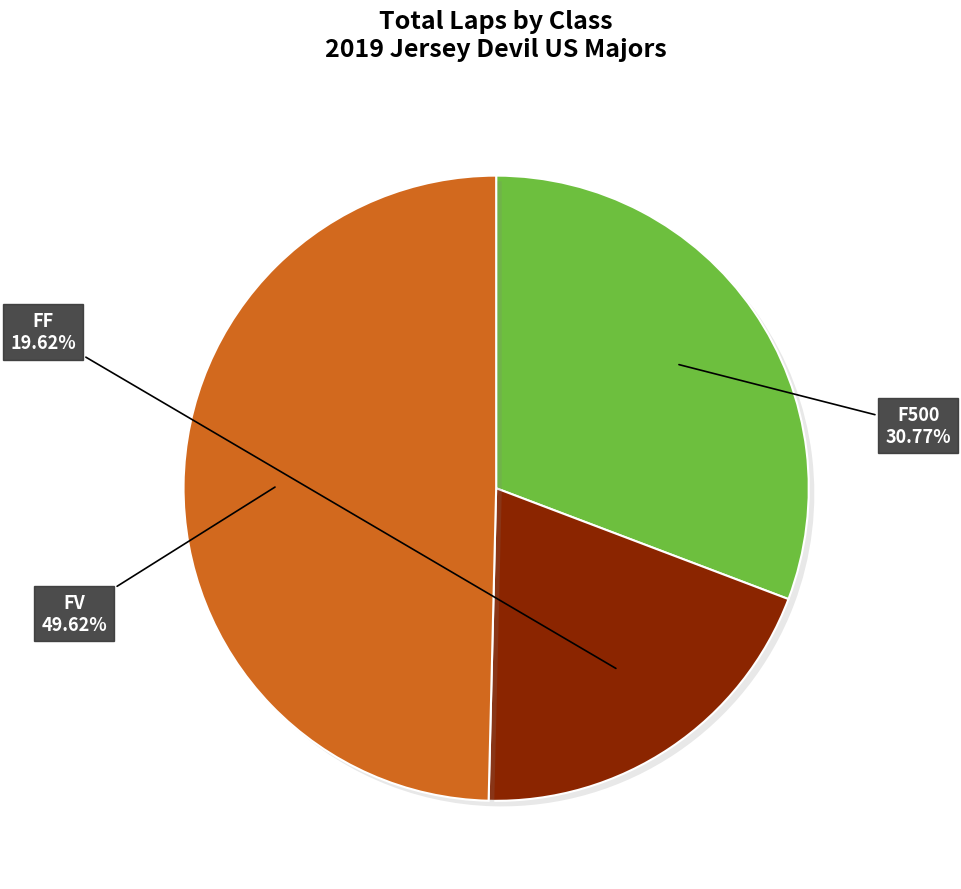

Does any single category account for the majority?

No